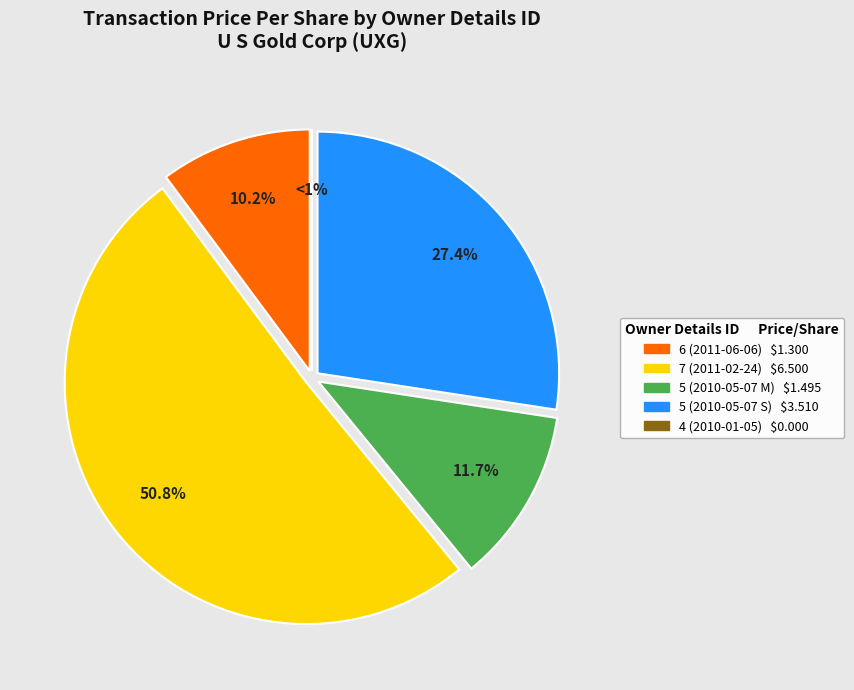

Rank the categories by value from lowest to highest.

4 (2010-01-05), 6 (2011-06-06), 5 (2010-05-07 M), 5 (2010-05-07 S), 7 (2011-02-24)